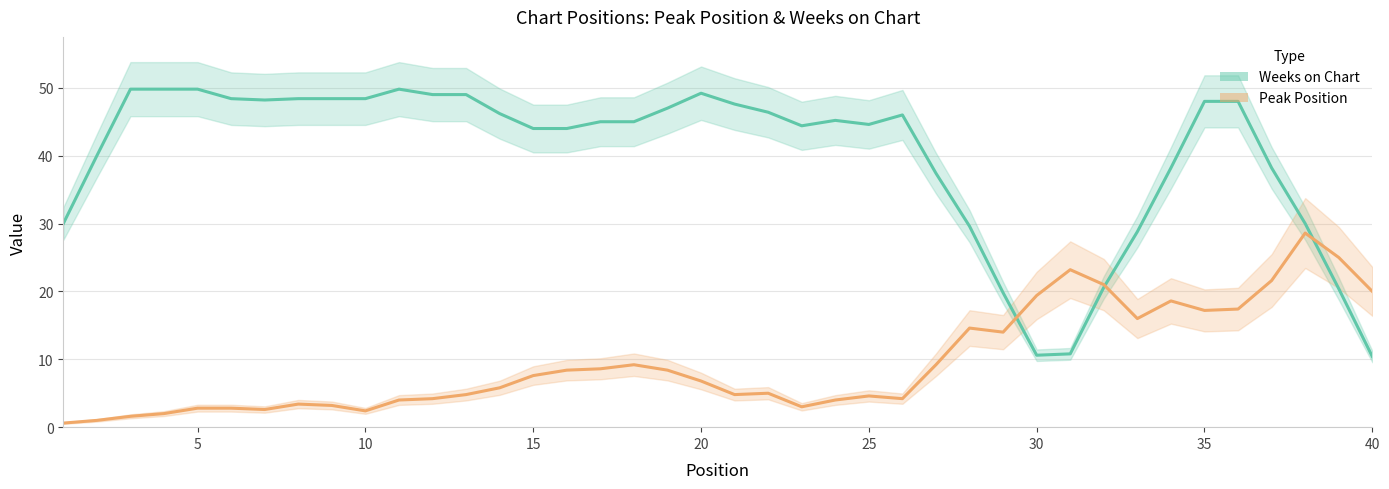

What is the sum of all Peak Position values?

381.6